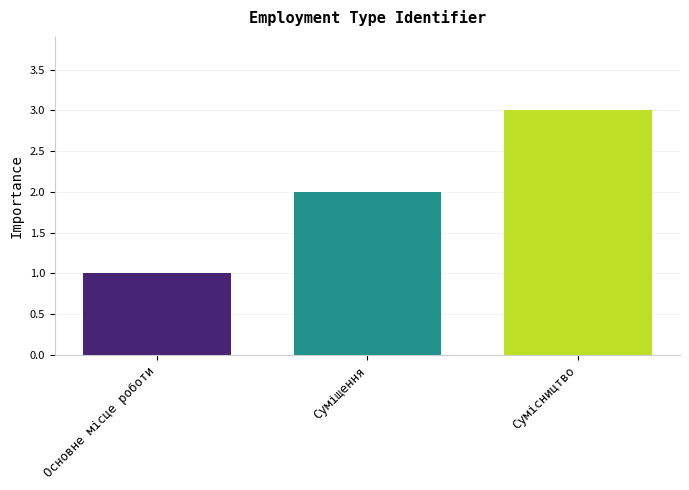

Does the chart contain stacked bars?

No